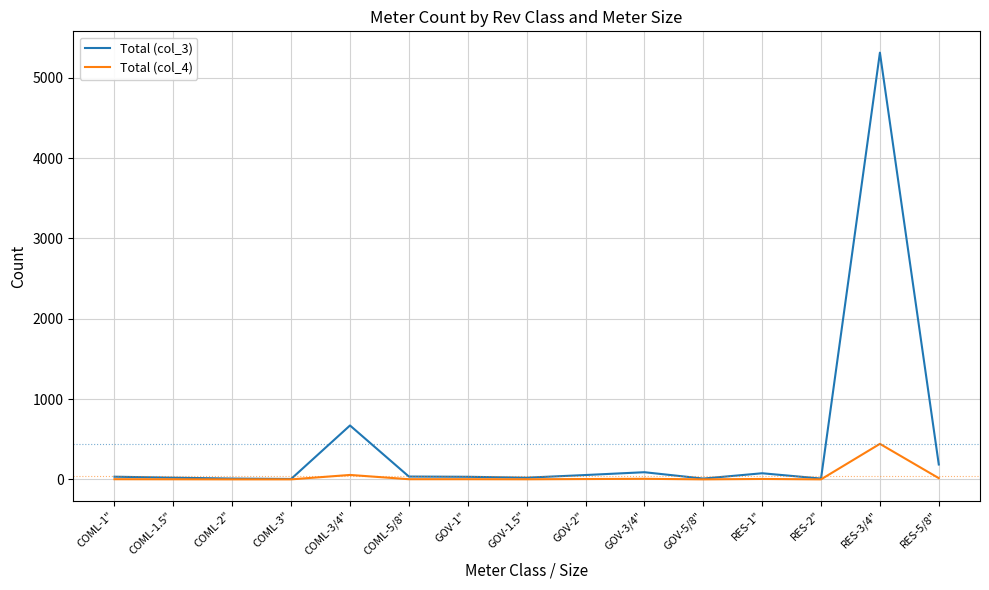

What is the sum of the Total (col_4) values at GOV-1" and COML-5/8"?

6